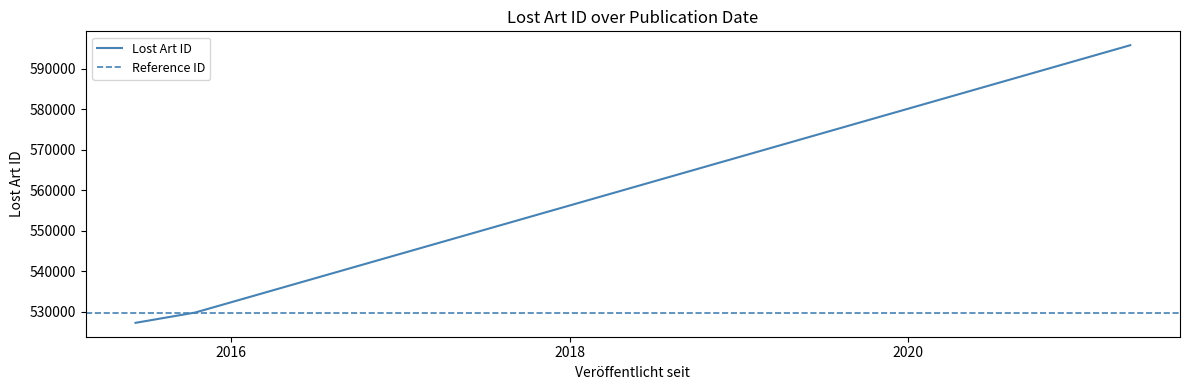

Reading left to right, transcribe all the data shown in this chart.

2021-04-26=595800	2015-06-08=527321	2015-10-15=529865